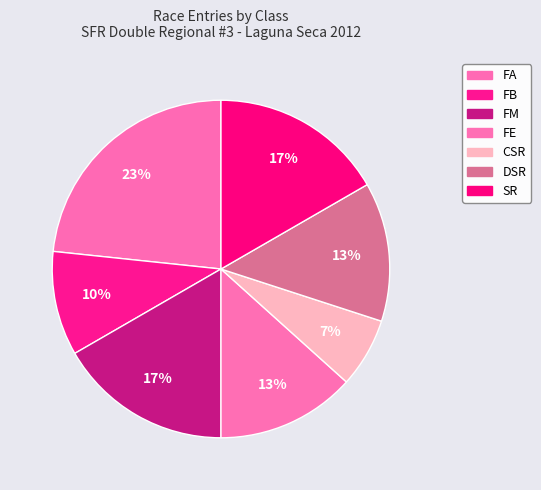

What is the ratio of the value at CSR to the value at SR?

0.4